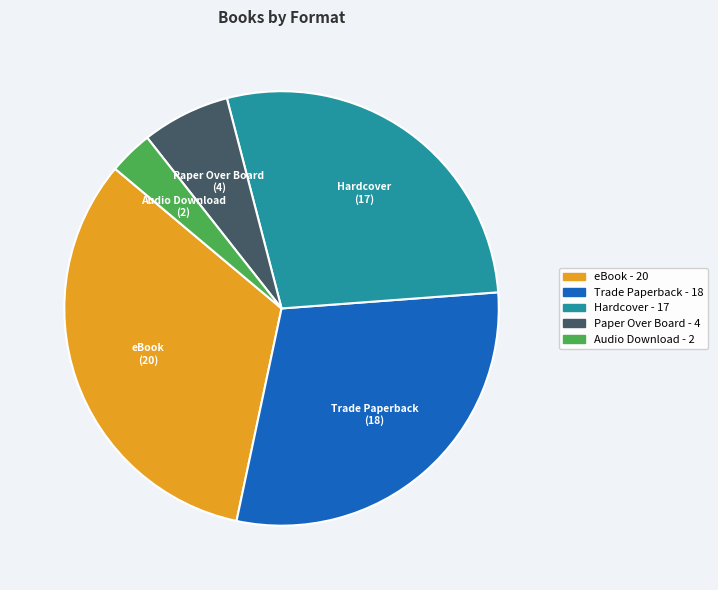

Is the sum of Trade Paperback - 18 and Paper Over Board - 4 greater than half?

No